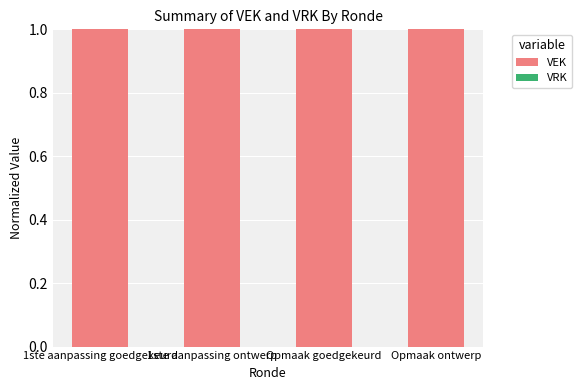

What is the spread (max minus min) of values at Opmaak ontwerp?

1